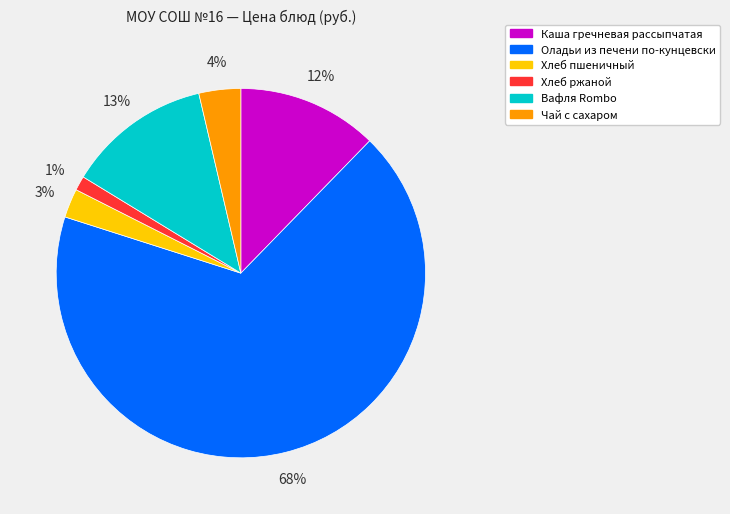

Between Хлеб пшеничный and Хлеб ржаной, which is larger?

Хлеб пшеничный